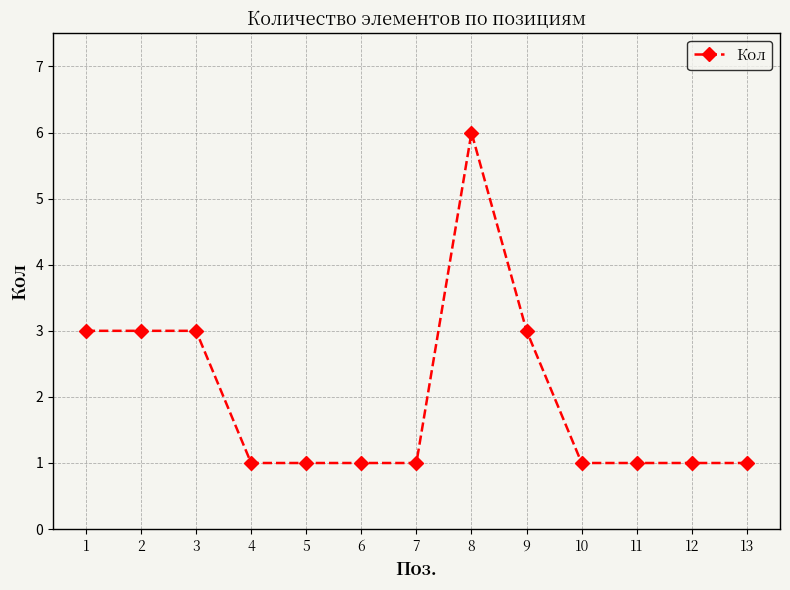

At which category does the chart reach its peak across all series?

8